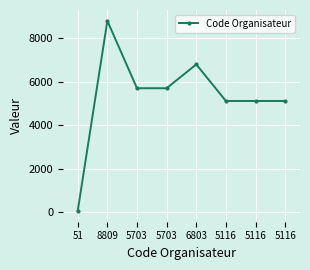

At which label is the value closest to 4430?

5116